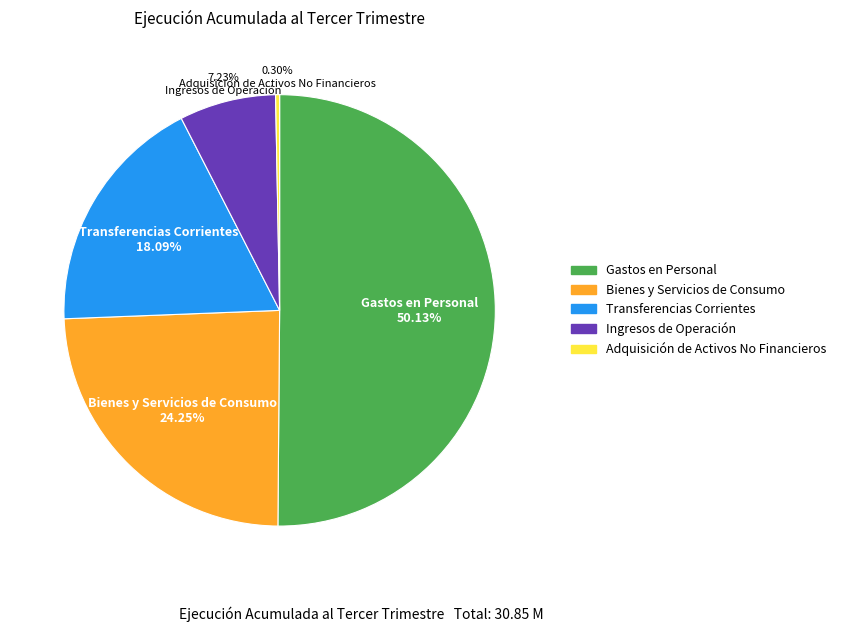

What is the ratio of the value at Transferencias Corrientes to the value at Bienes y Servicios de Consumo?

0.7